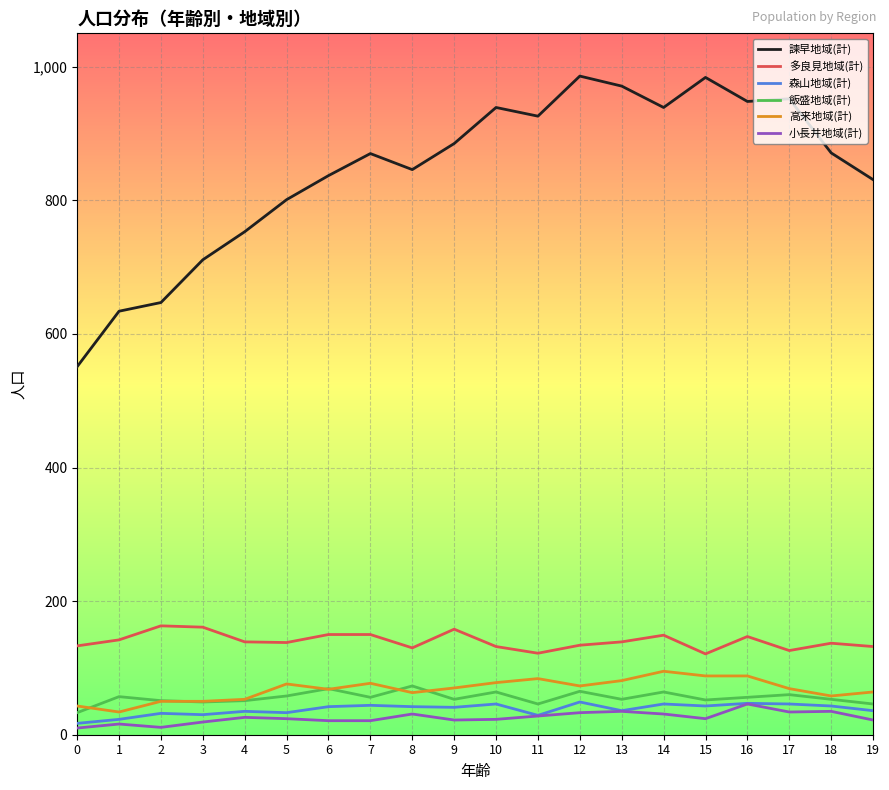

True or false: 多良見地域(計) and 高来地域(計) intersect in this chart.

False